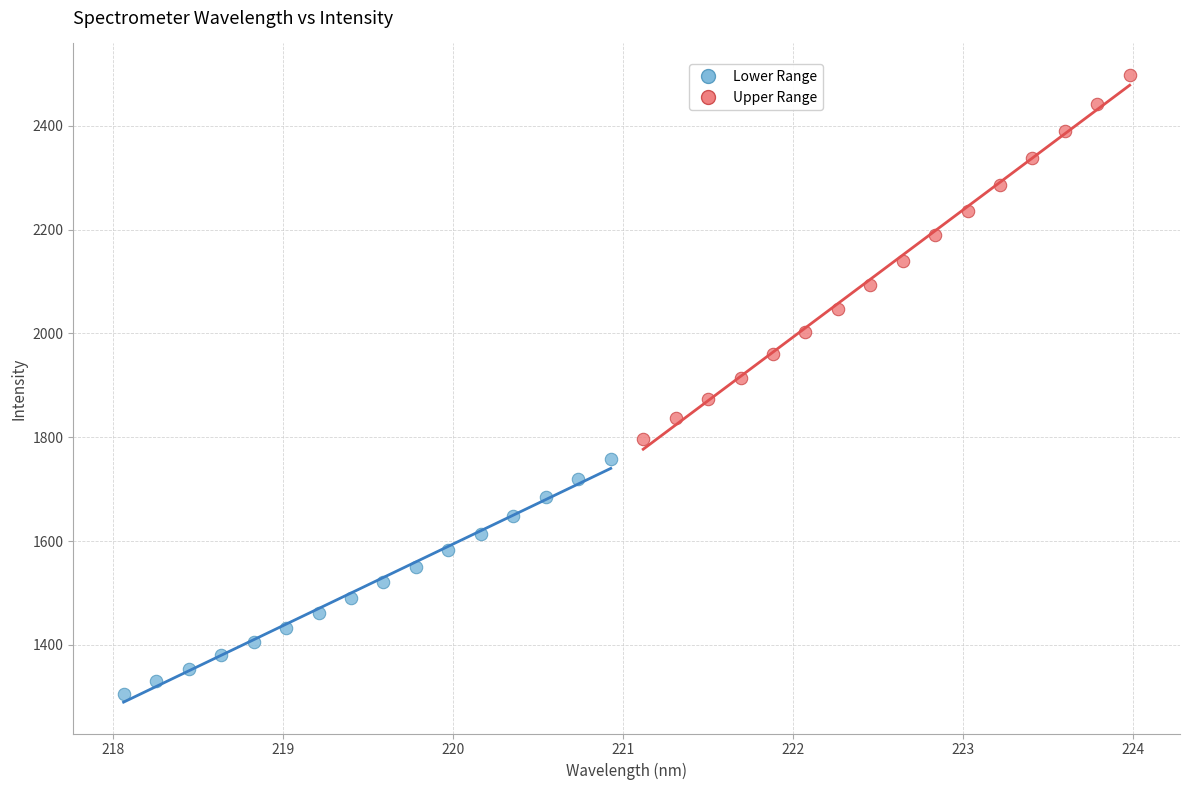

What are all the series names shown in the legend?

Lower Range, Upper Range